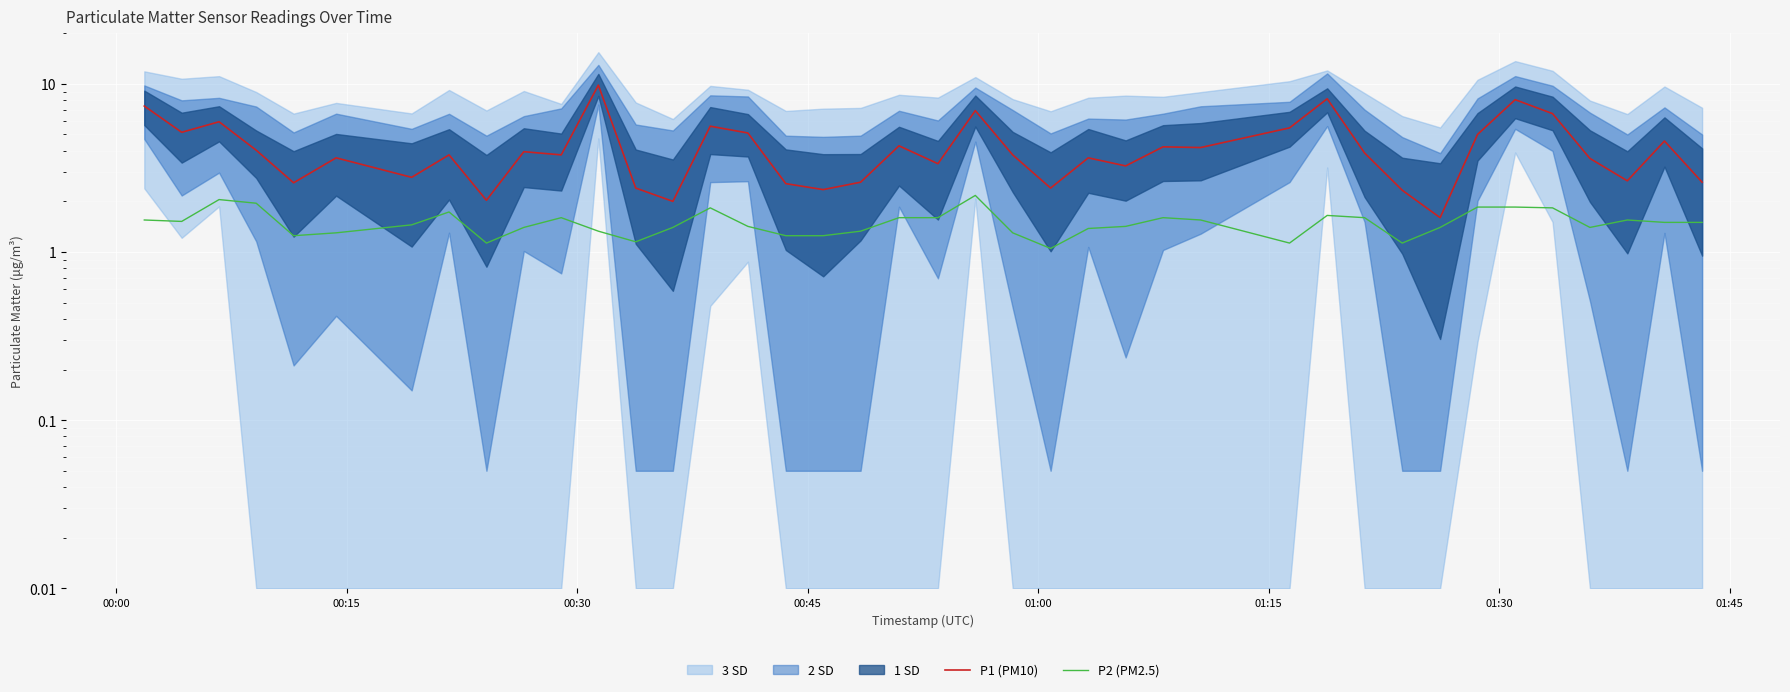

What is the sum of all P2 (PM2.5) values?

60.0